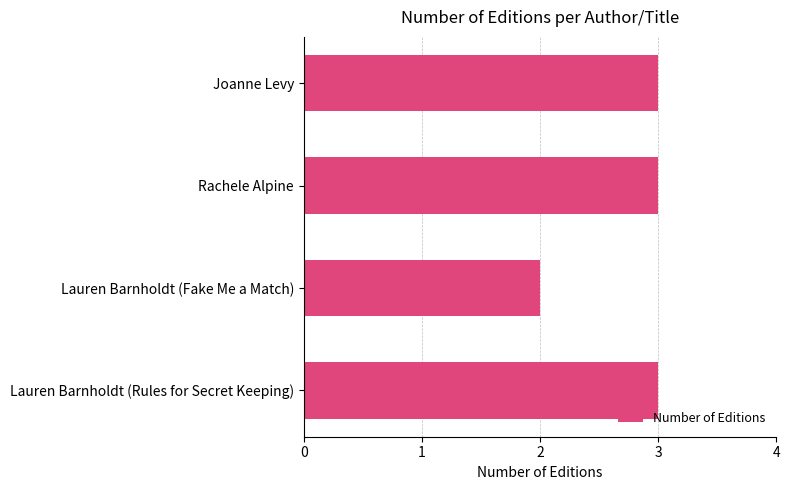

Reading top to bottom, what are all the values shown in this chart?

Joanne Levy=3	Rachele Alpine=3	Lauren Barnholdt (Fake Me a Match)=2	Lauren Barnholdt (Rules for Secret Keeping)=3